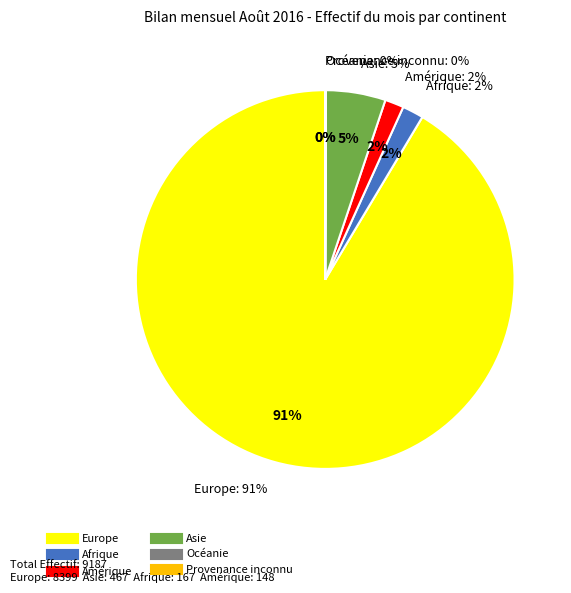

To the nearest percent, what is the difference between the largest and smallest slice percentages?

91%